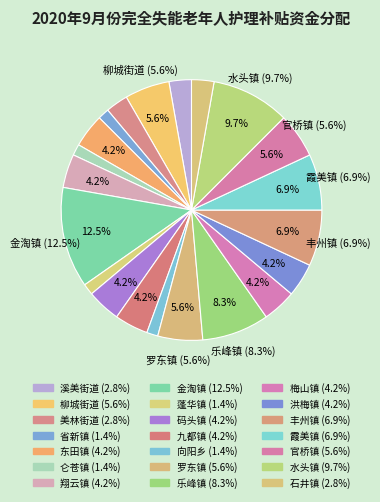

To the nearest percent, what portion does 梅山镇 represent?

4%